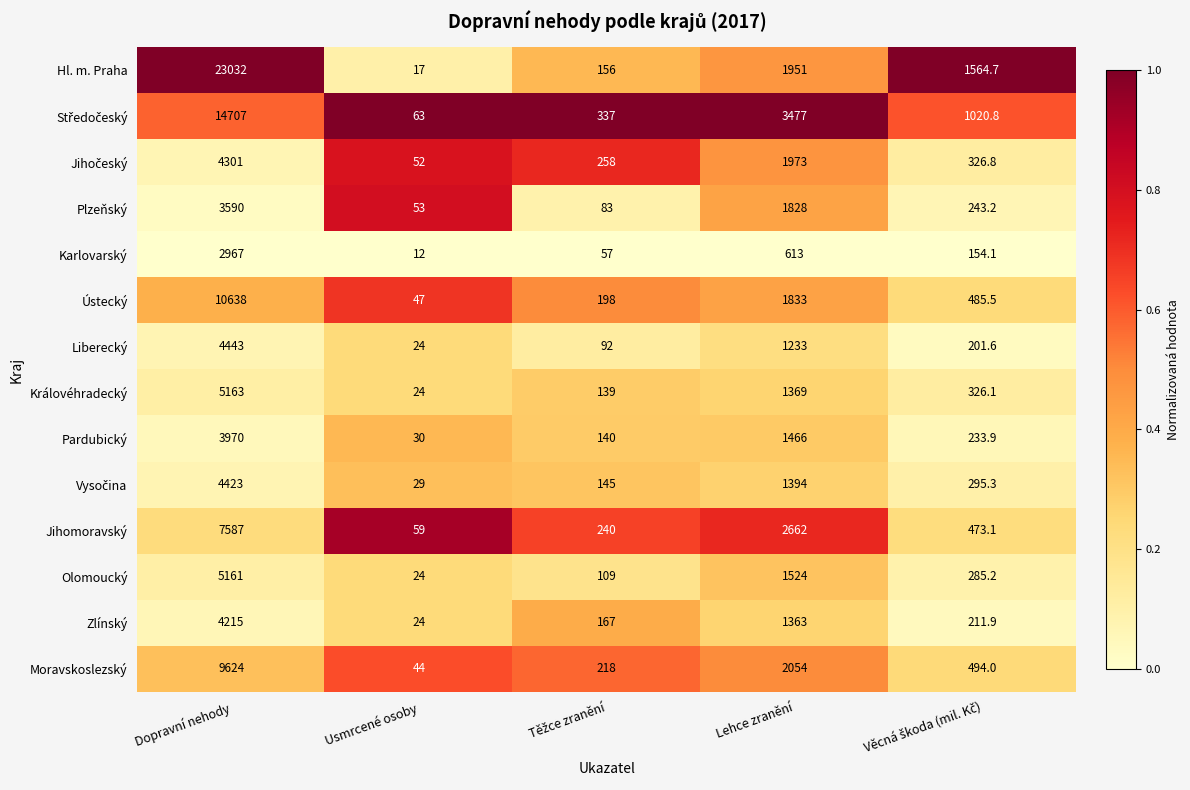

What is the sum of all Zlínský values?

5980.9